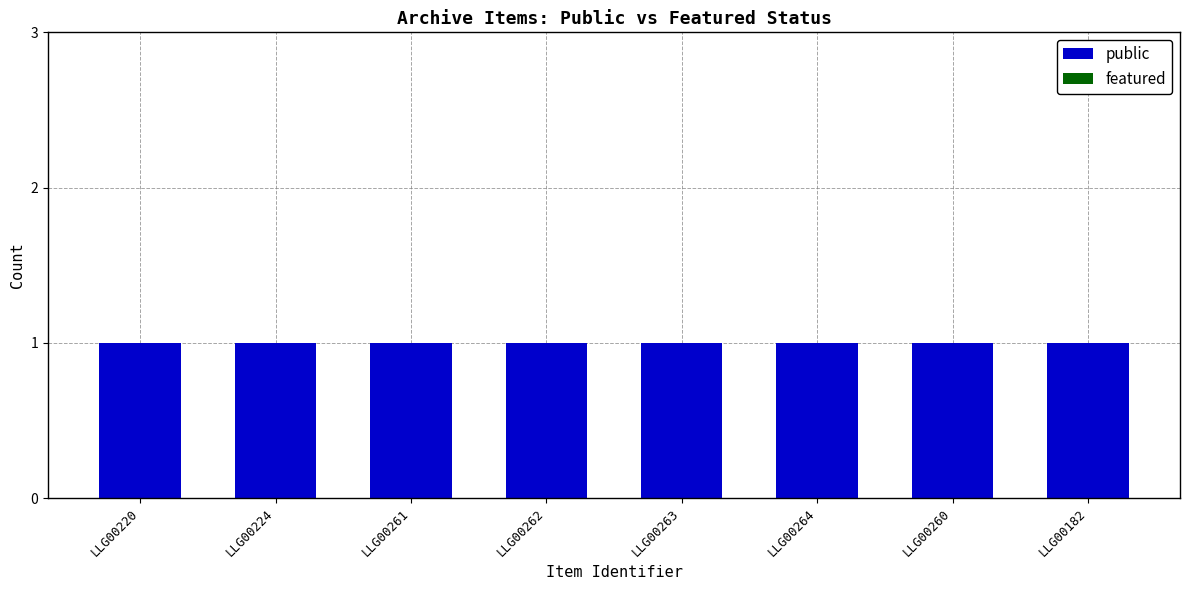

The public series shows 1 at LLG00224. True or false?

True